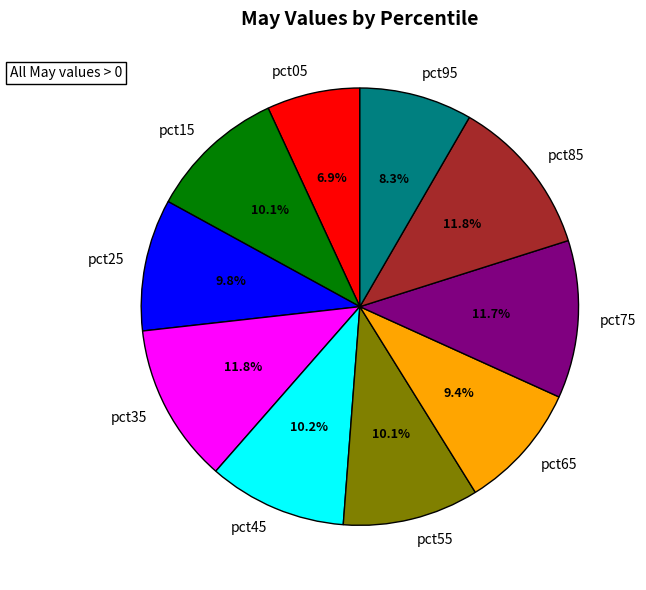

Does any single category account for the majority?

No